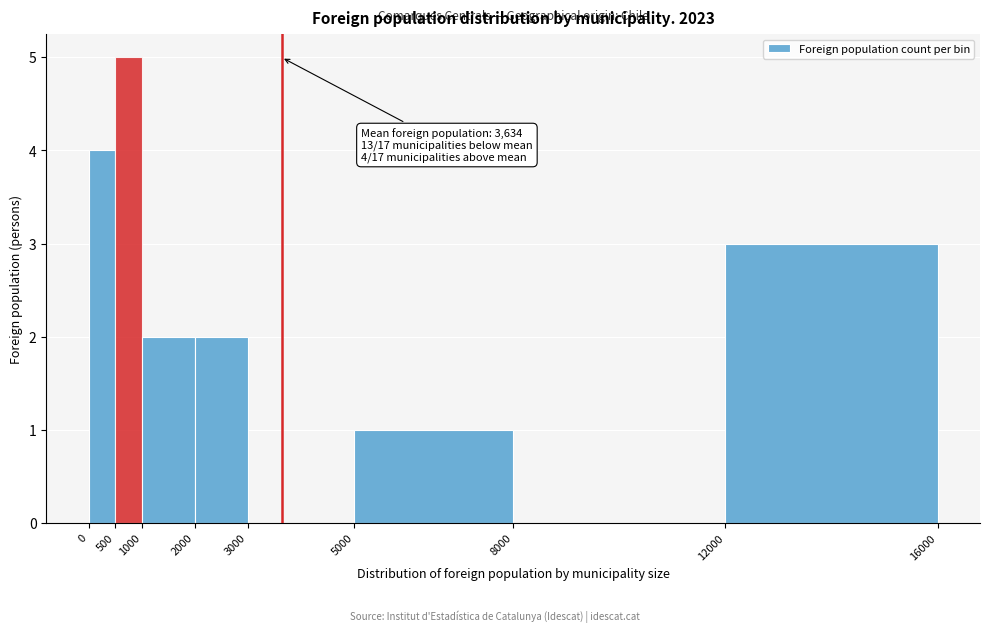

Over which range of the x-axis is the bar tallest?

500 to 1000